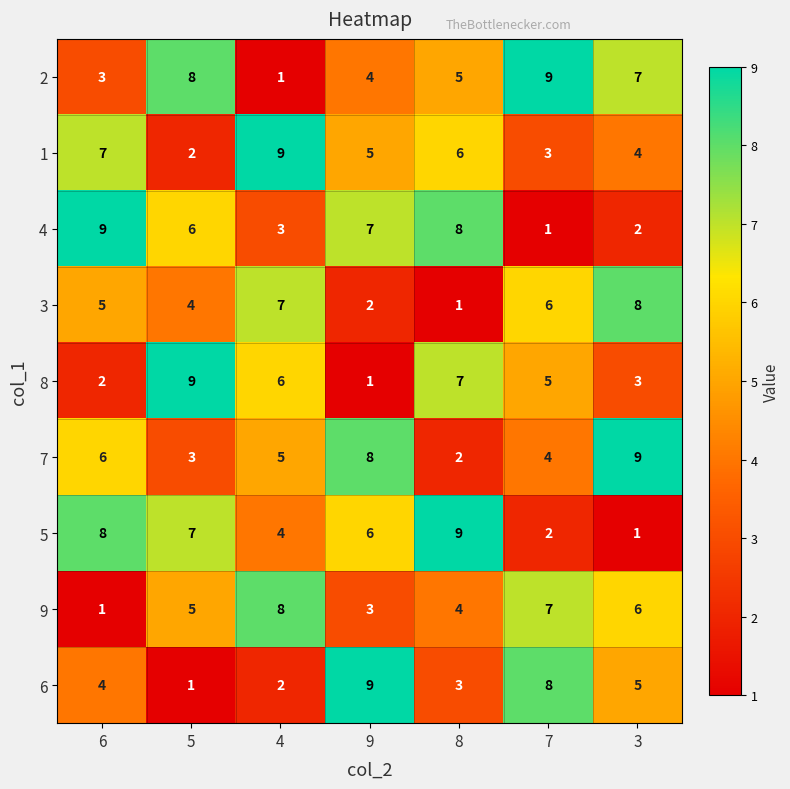

At 8, list the series in order from largest to smallest.

5, 4, 8, 1, 2, 9, 6, 7, 3